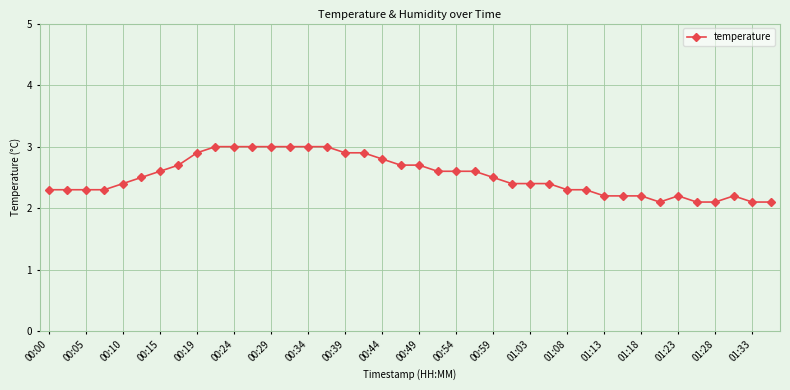

What is the greatest value displayed?

3.0